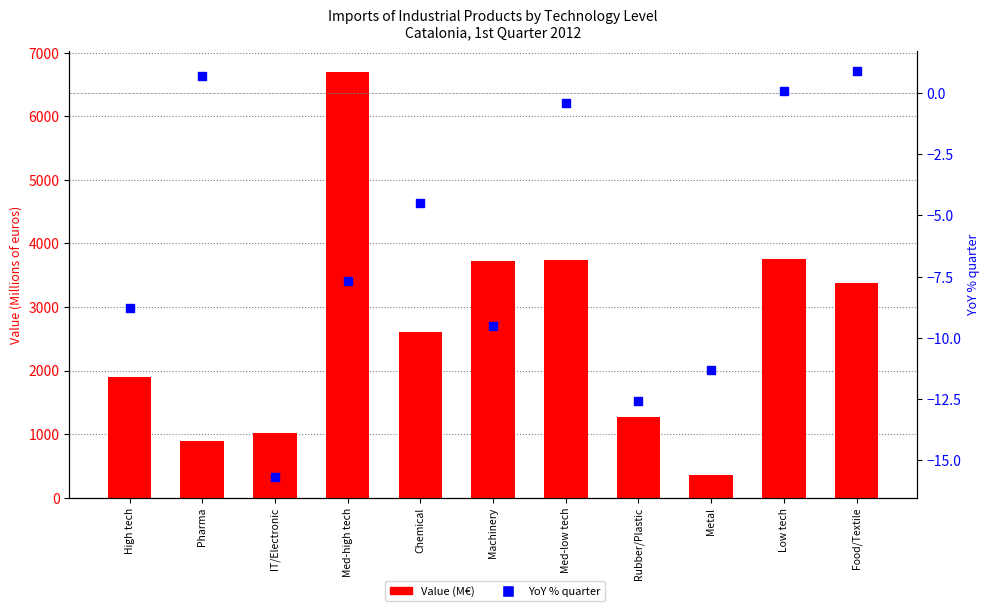

Which series reaches the minimum Y coordinate?

YoY % quarter